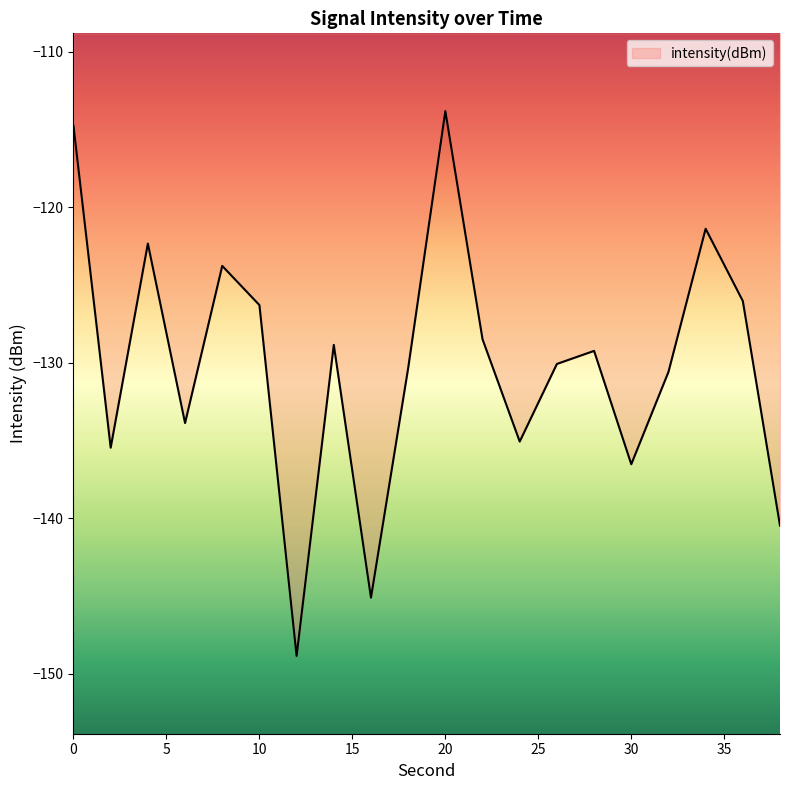

What is the smallest value displayed?

-148.8